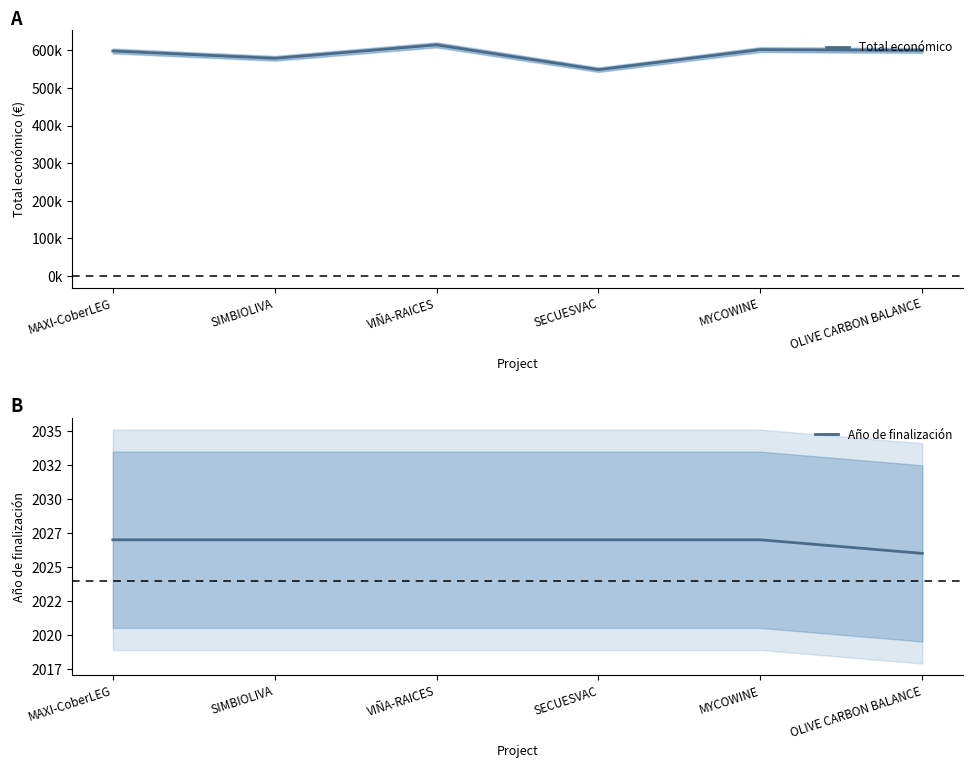

Is it true that Total económico equals 337518.7 at VIÑA-RAICES?

False